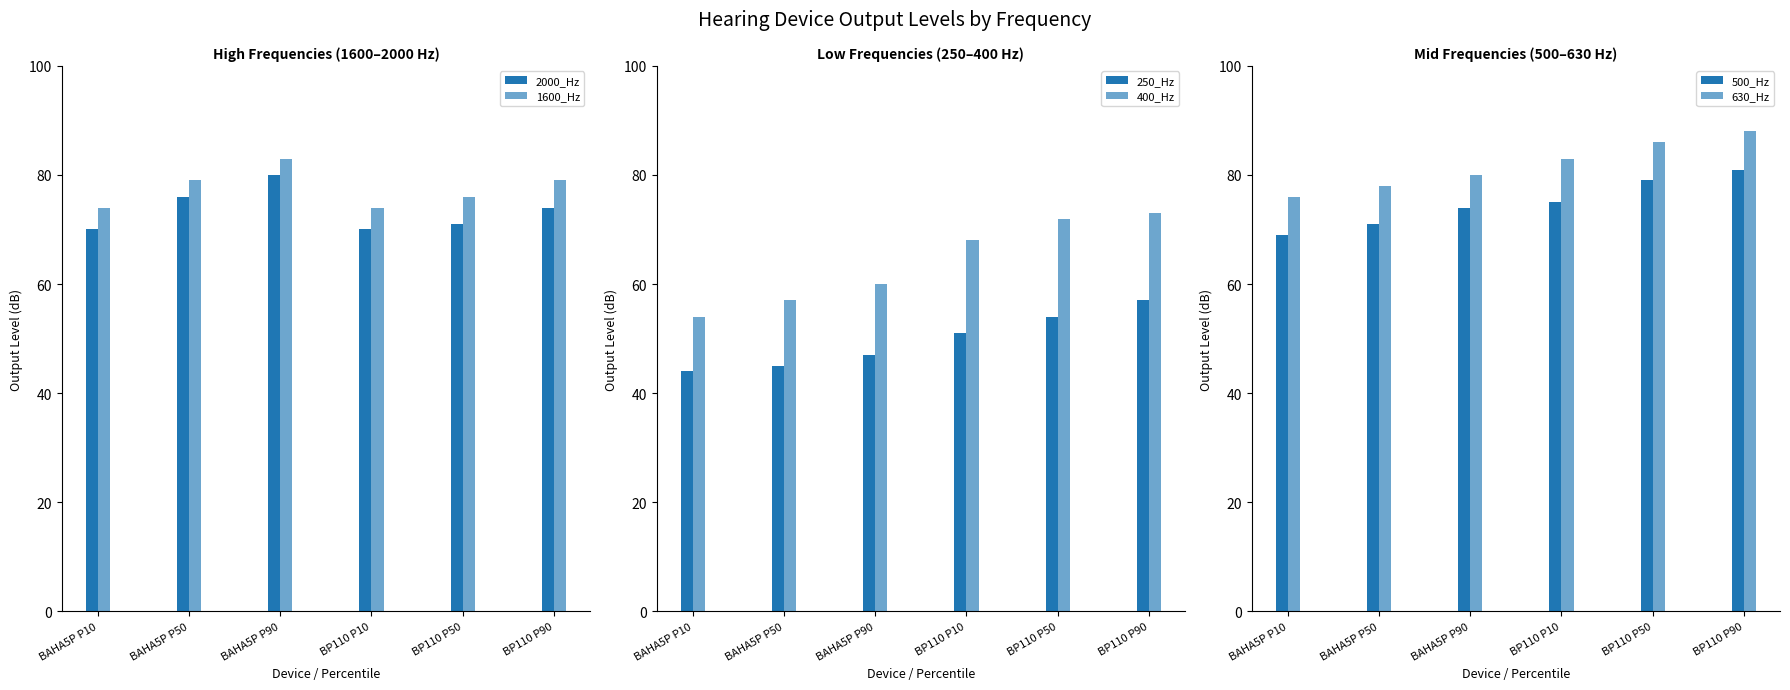

Reading right to left, transcribe all the data shown in this chart.

2000_Hz: BP110 P90=74	BP110 P50=71	BP110 P10=70	BAHA5P P90=80	BAHA5P P50=76	BAHA5P P10=70
1600_Hz: BP110 P90=79	BP110 P50=76	BP110 P10=74	BAHA5P P90=83	BAHA5P P50=79	BAHA5P P10=74
250_Hz: BP110 P90=57	BP110 P50=54	BP110 P10=51	BAHA5P P90=47	BAHA5P P50=45	BAHA5P P10=44
400_Hz: BP110 P90=73	BP110 P50=72	BP110 P10=68	BAHA5P P90=60	BAHA5P P50=57	BAHA5P P10=54
500_Hz: BP110 P90=81	BP110 P50=79	BP110 P10=75	BAHA5P P90=74	BAHA5P P50=71	BAHA5P P10=69
630_Hz: BP110 P90=88	BP110 P50=86	BP110 P10=83	BAHA5P P90=80	BAHA5P P50=78	BAHA5P P10=76